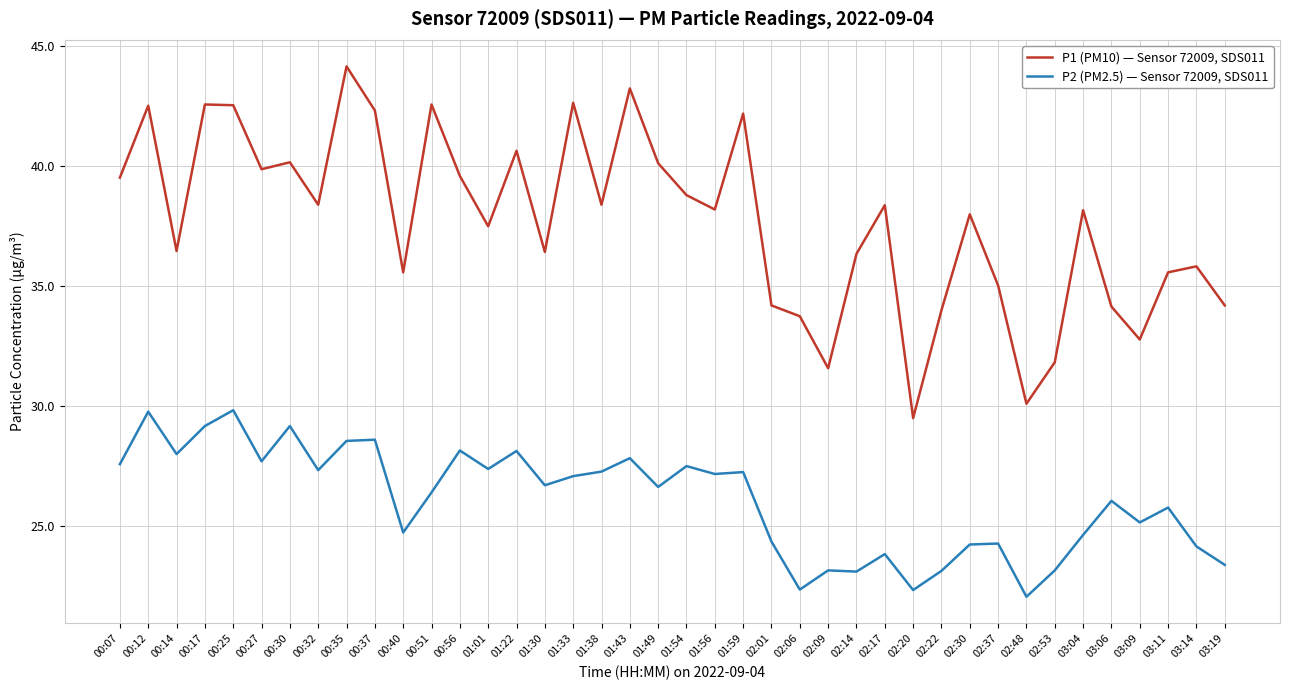

What position from the left is 00:07?

1